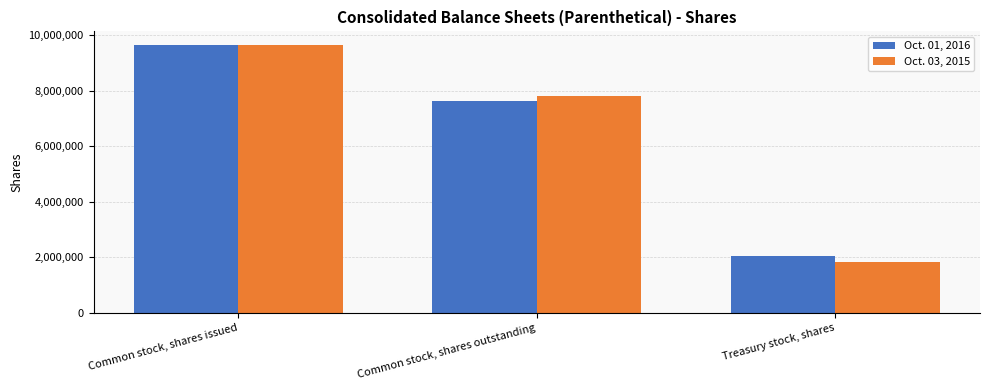

True or false: Oct. 01, 2016 has a value of 7609727 at Common stock, shares outstanding.

True